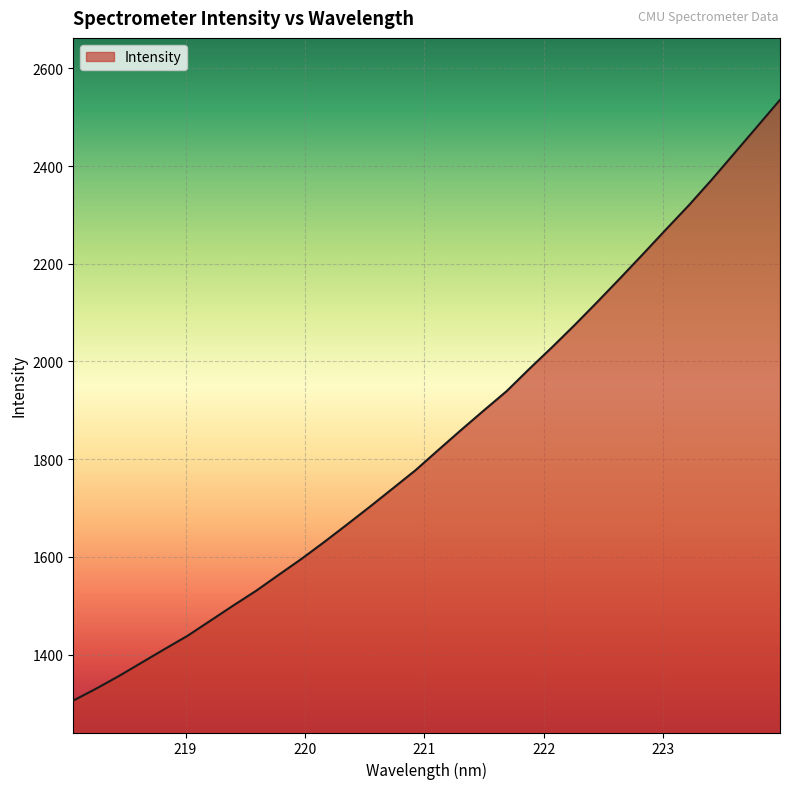

What is the average value?

1841.5